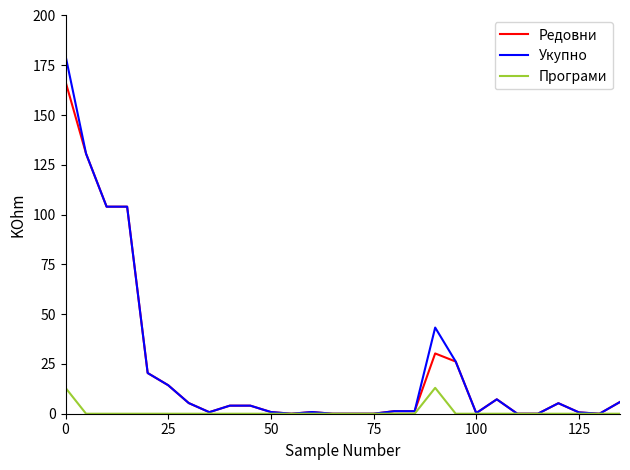

Rank the series by their maximum value, from lowest to highest.

Програми, Редовни, Укупно